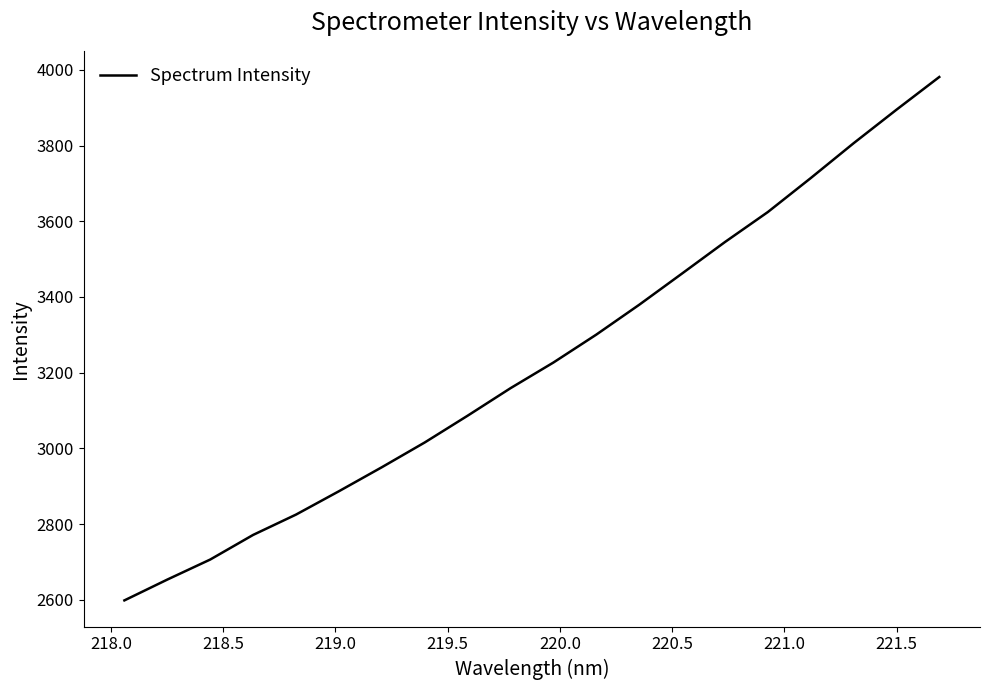

What is the minimum value shown in the chart?

2598.2